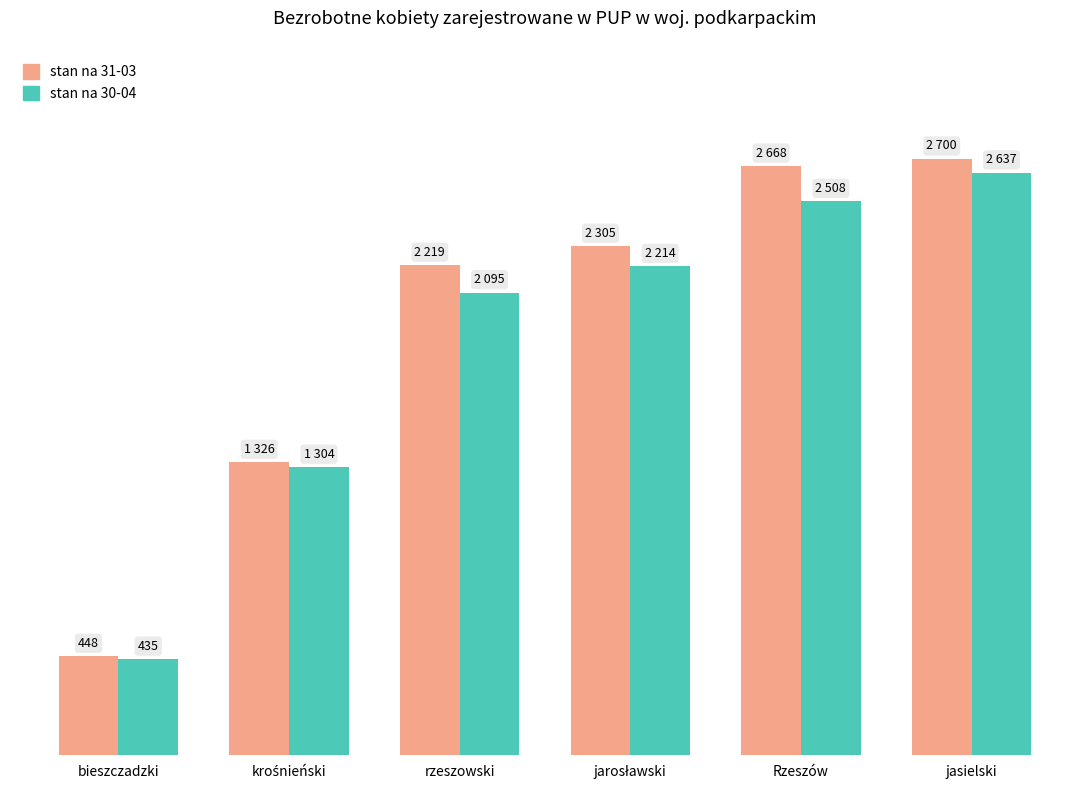

What is the spread (max minus min) of values at jarosławski?

91